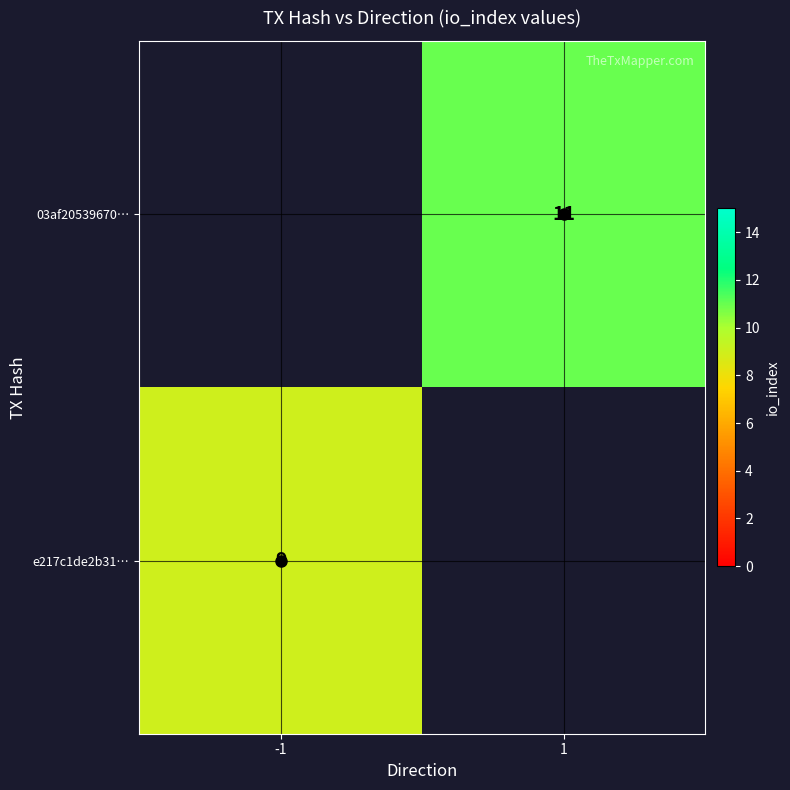

True or false: e217c1de2b31… has a value of 9 at -1.

True